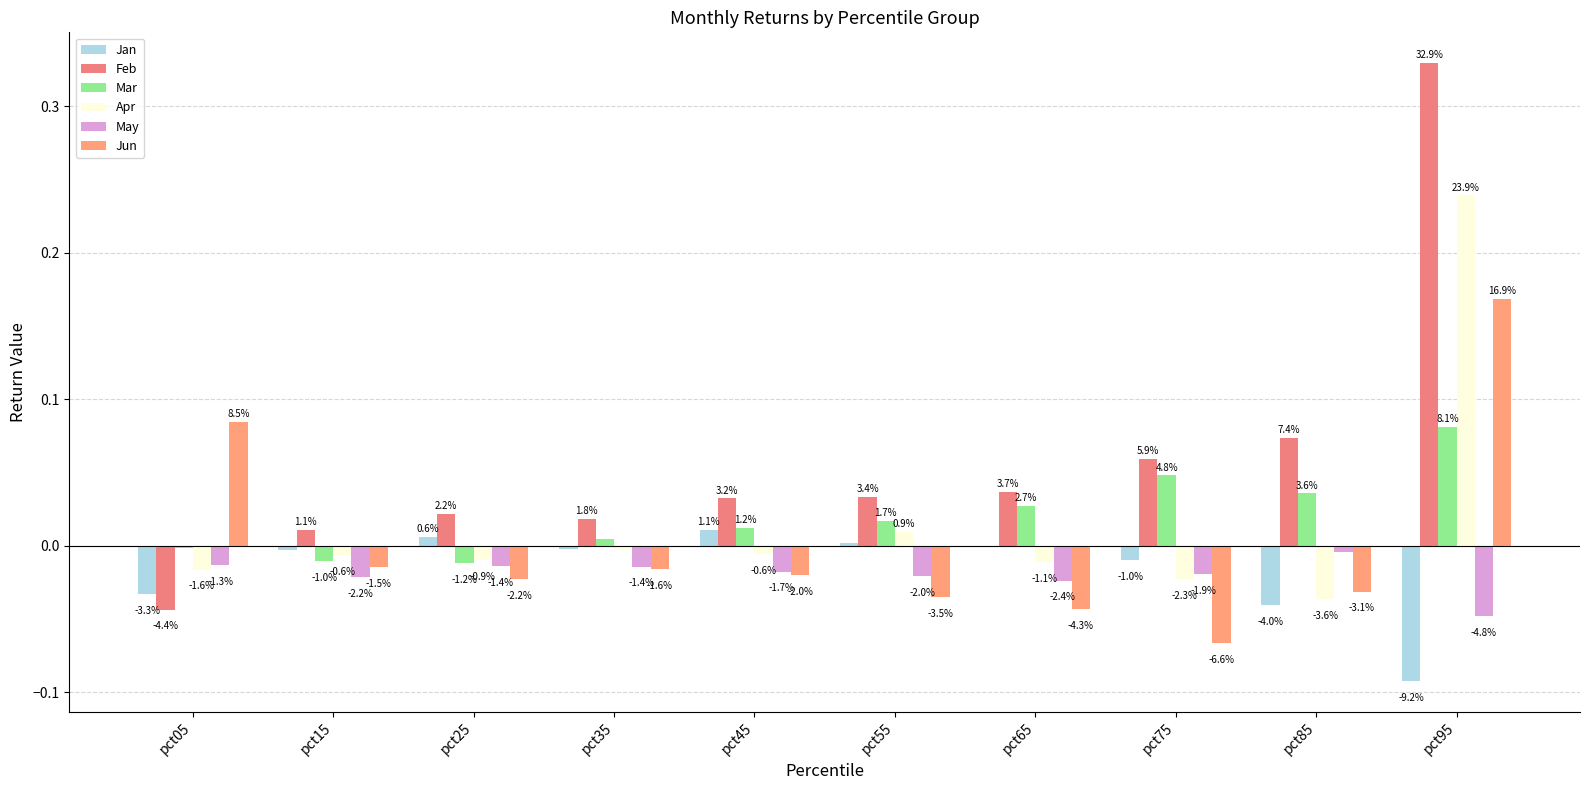

How many groups of bars are there?

10